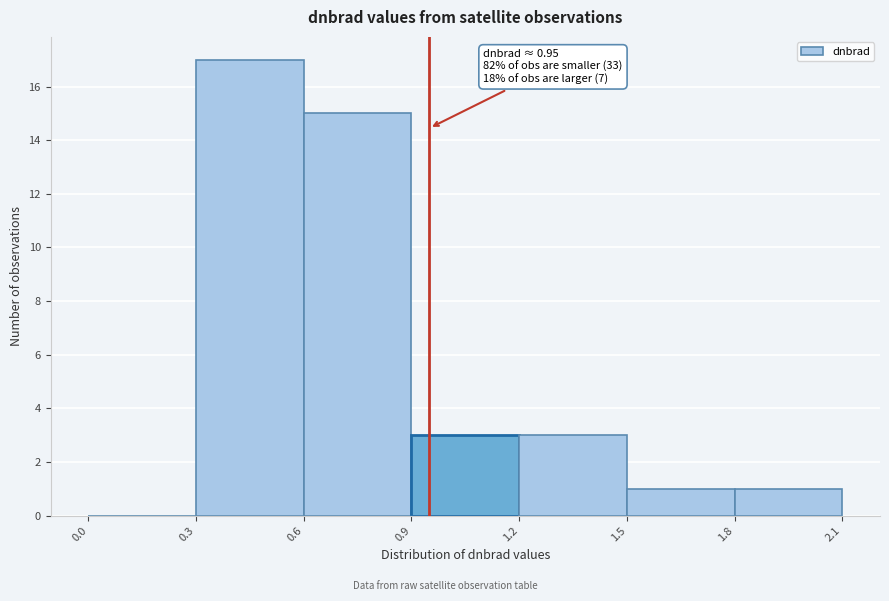

Which range on the x-axis has the tallest bar?

0.3 to 0.6